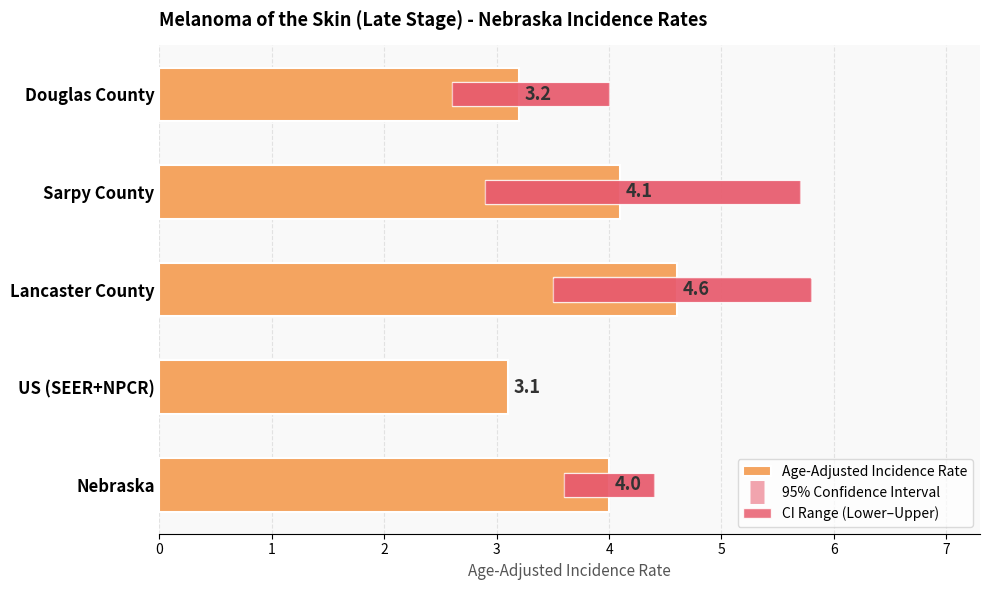

Does the chart contain any negative values?

No